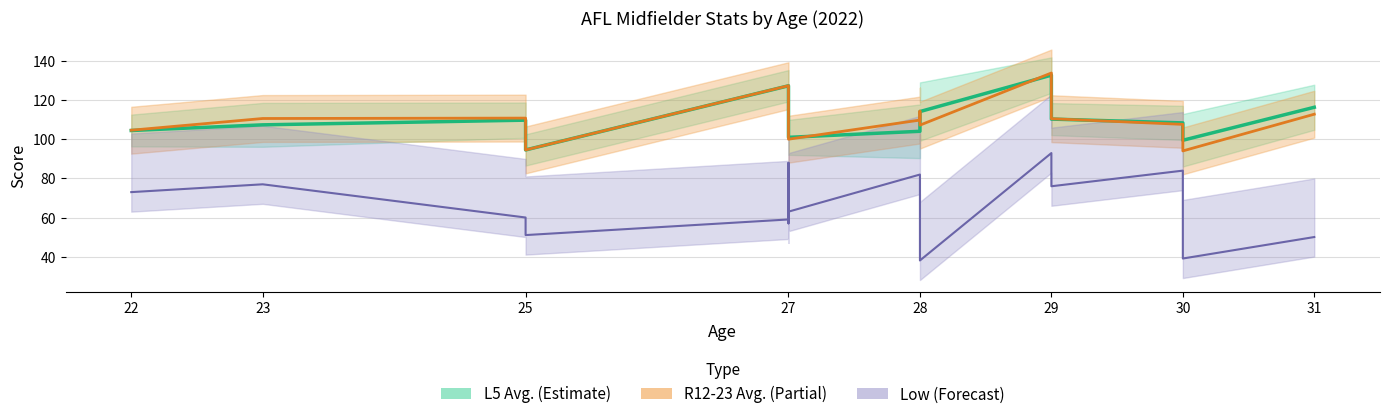

How many values in the L5 Avg. (Estimate) series are below 110?

8